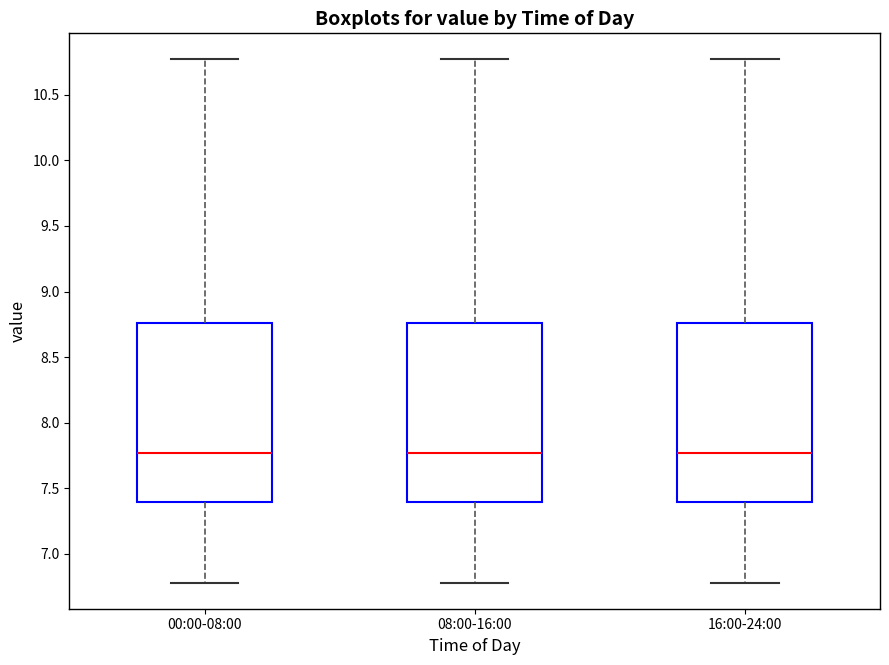

Reading left to right, transcribe this box plot: for each box, give where its median line is, the range the box spans, and where its two whiskers end, as read against the y-axis. The values are not printed on the chart, so give them approximately, as read against the axis.

00:00-08:00: median 7.75, box 7.40 to 8.75, whiskers 6.80 to 10.75
08:00-16:00: median 7.75, box 7.40 to 8.75, whiskers 6.80 to 10.75
16:00-24:00: median 7.75, box 7.40 to 8.75, whiskers 6.80 to 10.75